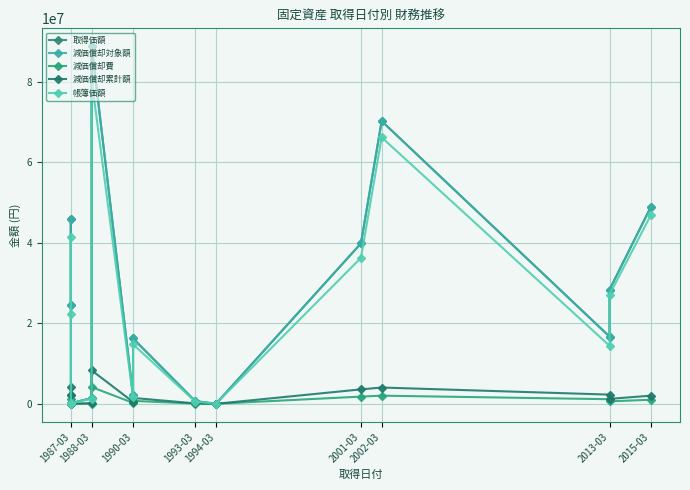

Where does the 減価償却費 series first go above 730540?

1987-03